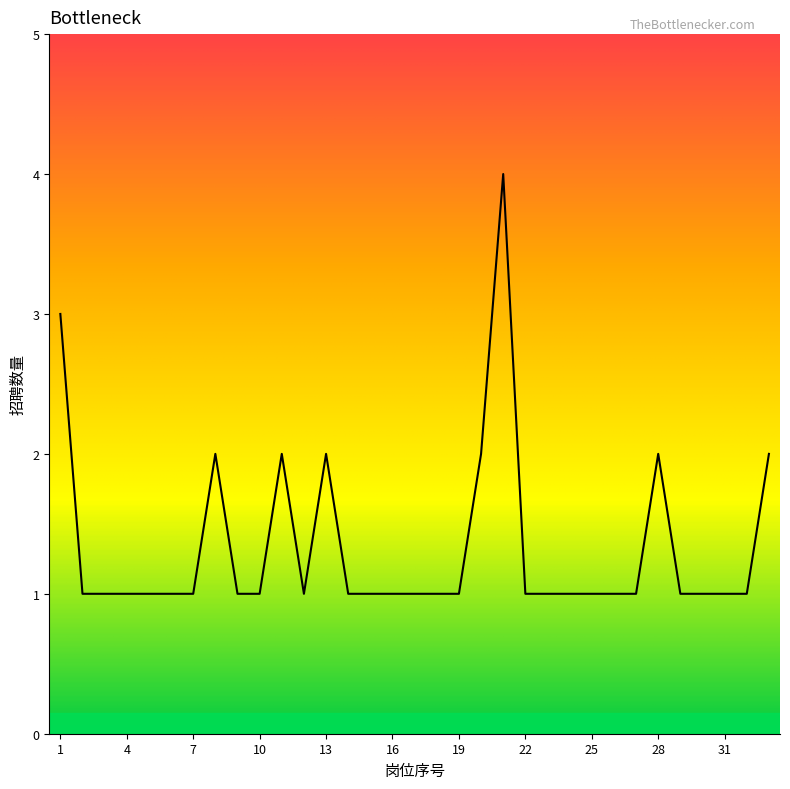

What is the greatest value displayed?

4